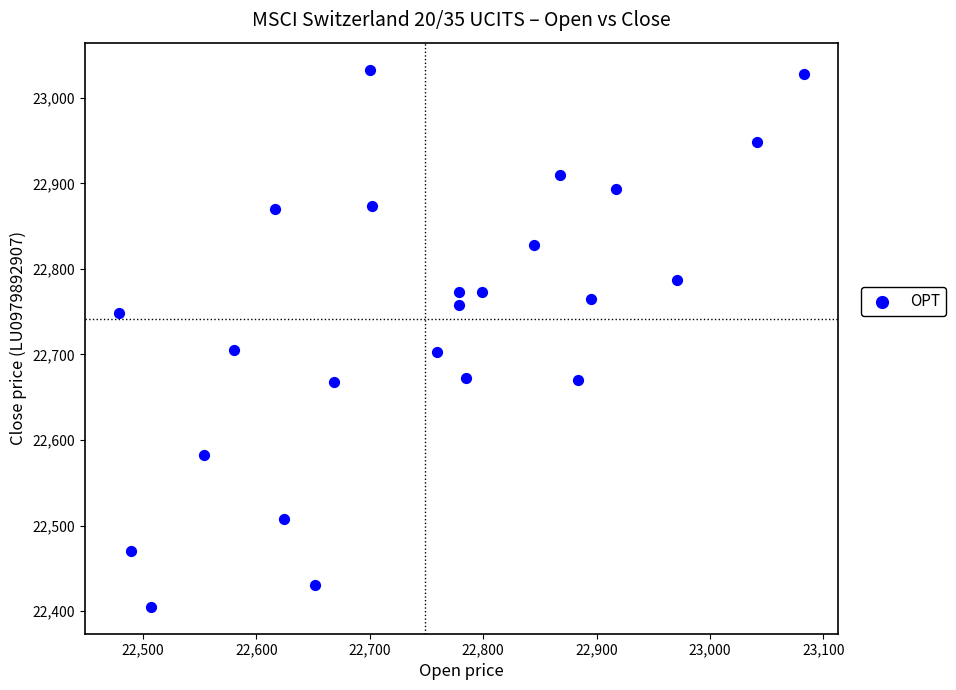

What is the range of X values (max minus min)?

604